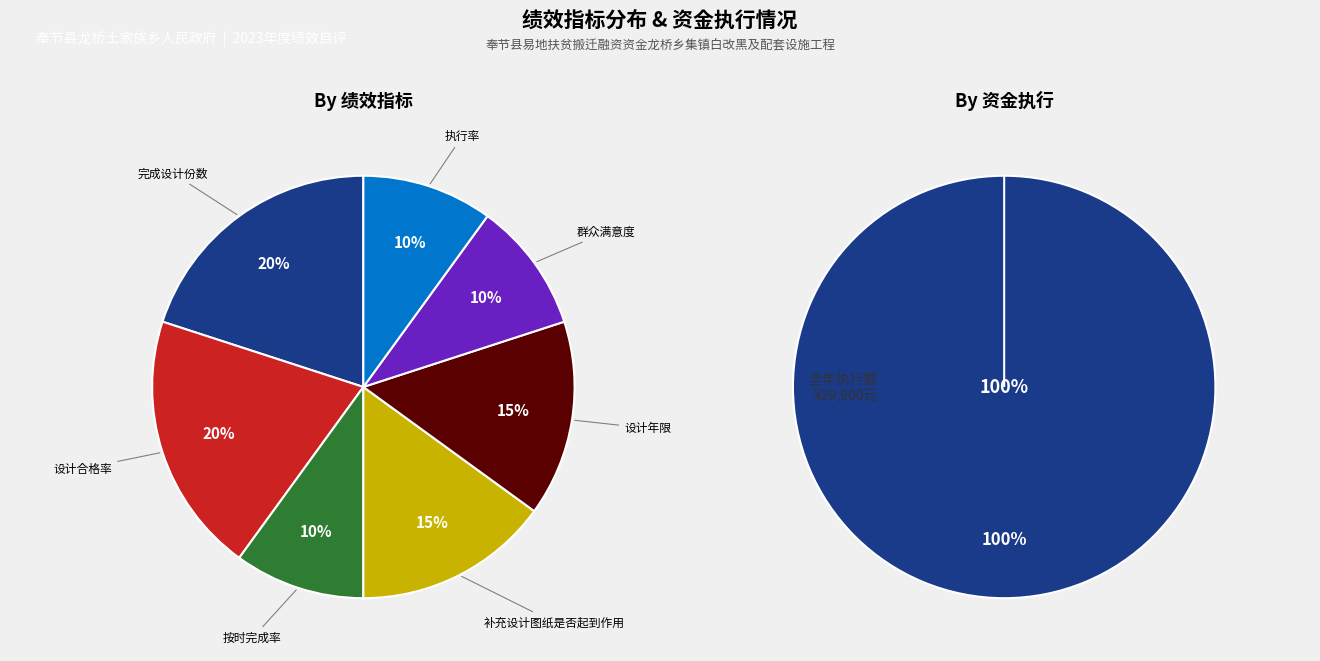

Count the number of slices in the pie.

7